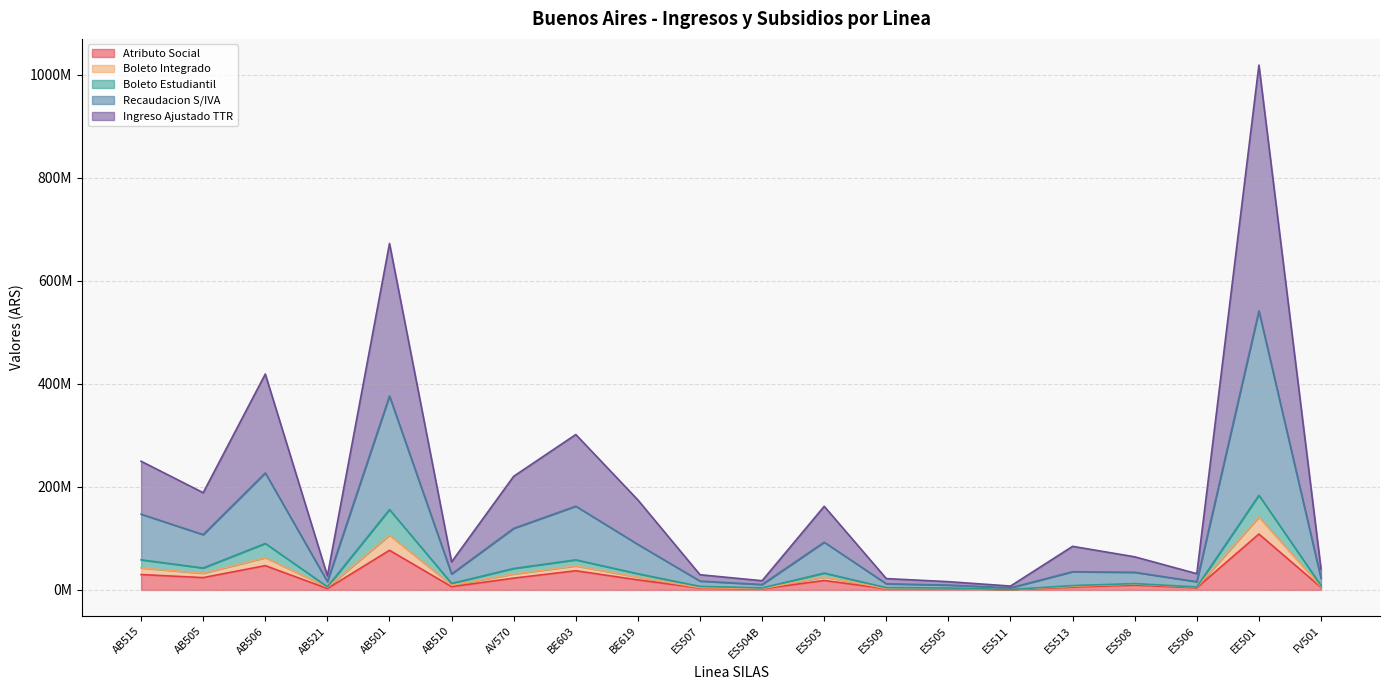

True or false: Ingreso Ajustado TTR has more than 1 points higher than both neighbors.

True